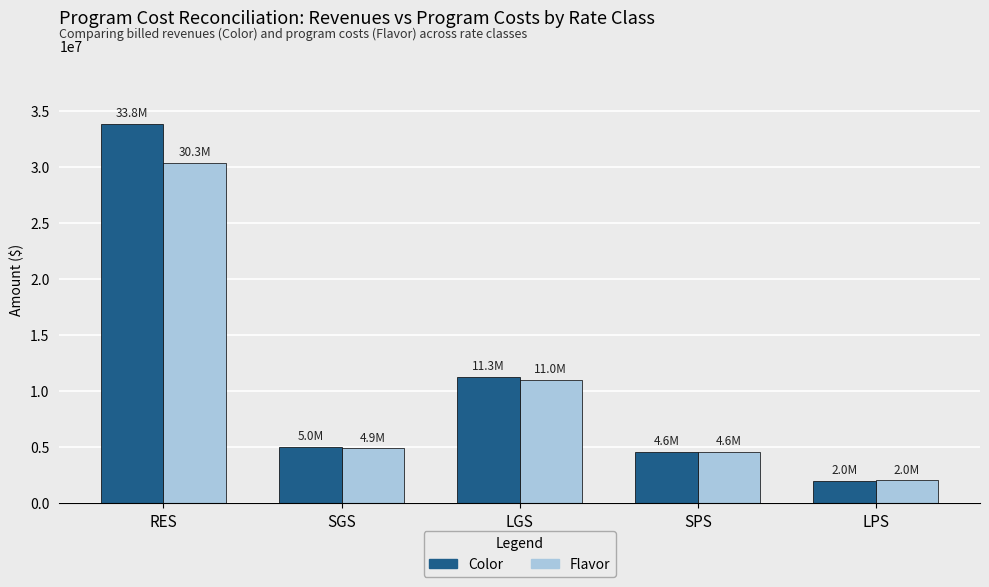

The Color series shows 4096330.6 at LGS. True or false?

False